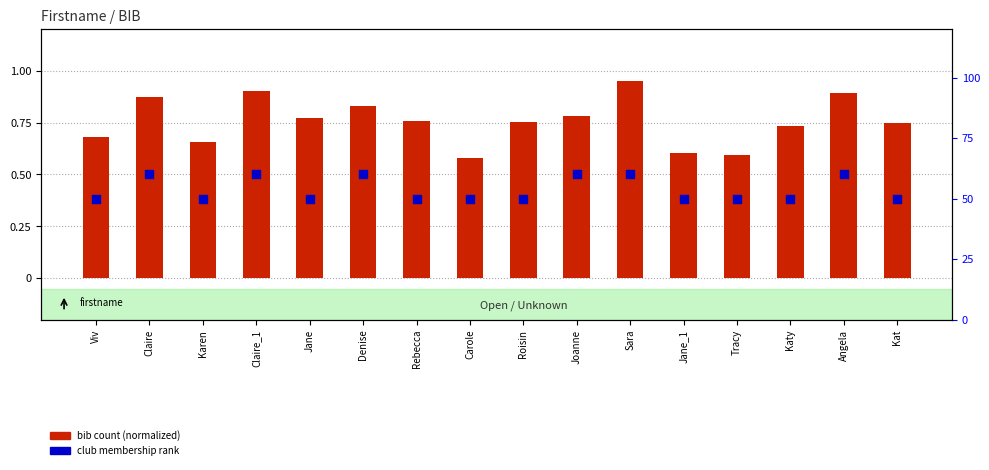

At which category is the sum across all series the highest?

Sara